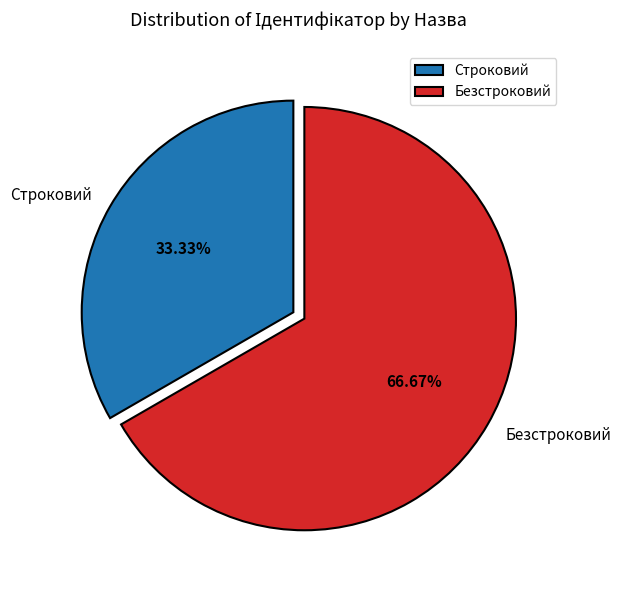

How many slices are in this pie chart?

2